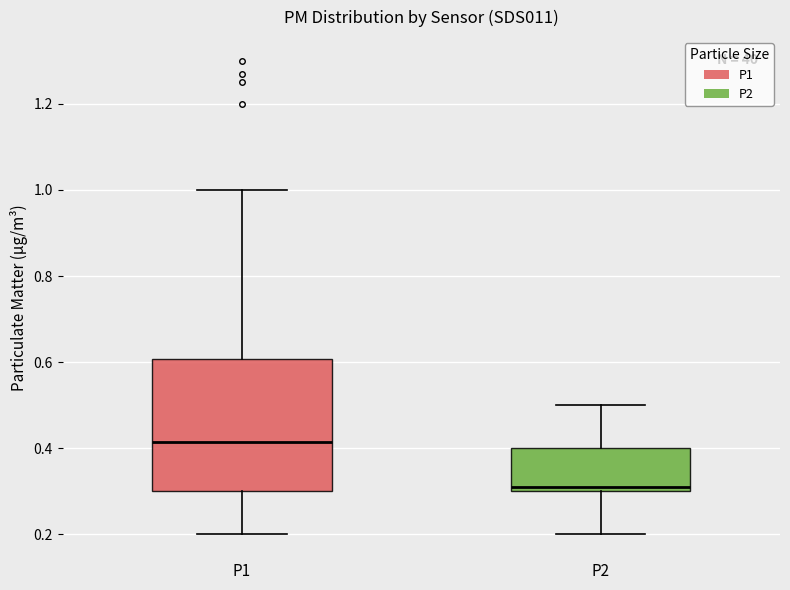

Reading left to right, read every box against the y-axis: the position of its median line, the range the box covers, and the ends of its whiskers. The values are not printed on the chart, so give them approximately, as read against the axis.

P1: median 0.42, box 0.30 to 0.60, whiskers 0.20 to 1.00
P2: median 0.32, box 0.30 to 0.40, whiskers 0.20 to 0.50